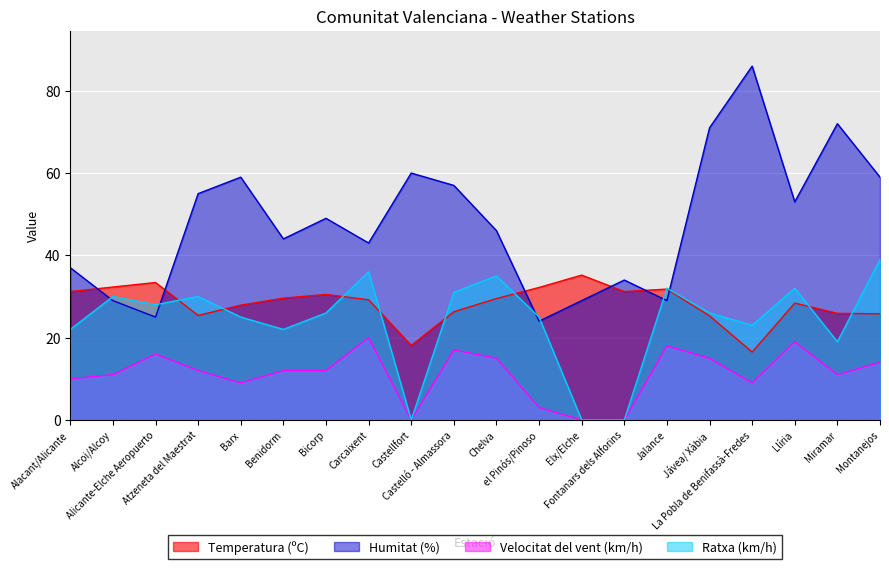

At which label is Temperatura (ºC) closest to 25?

Jávea/ Xàbia